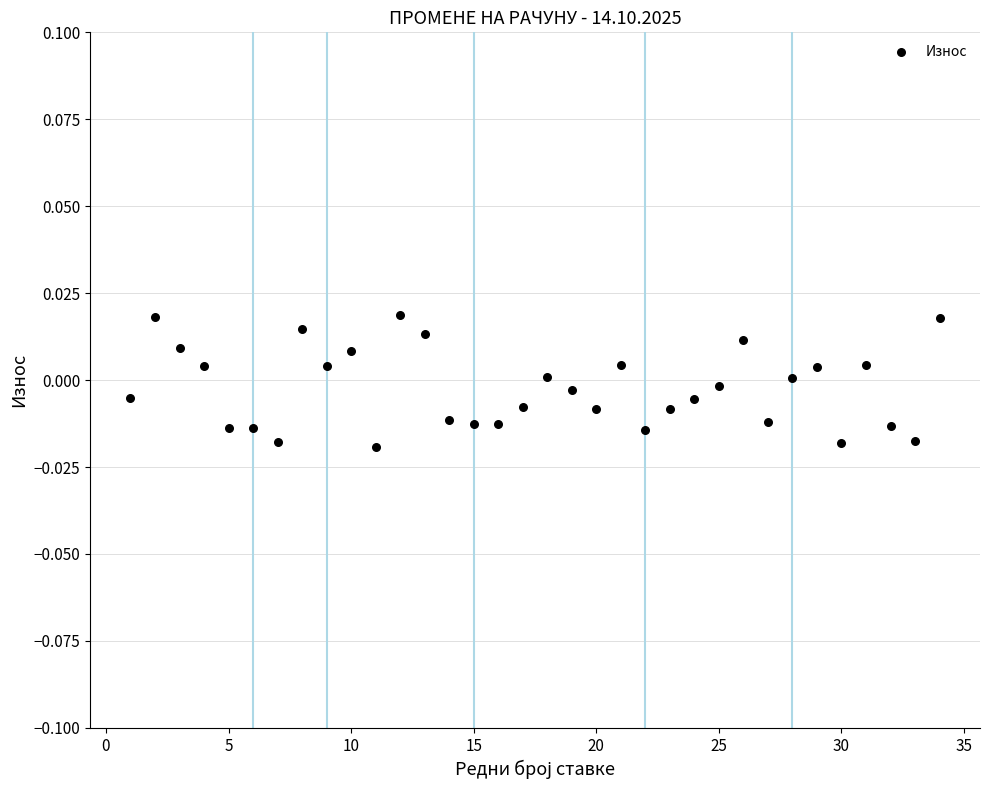

What is the range of X values (max minus min)?

33.0